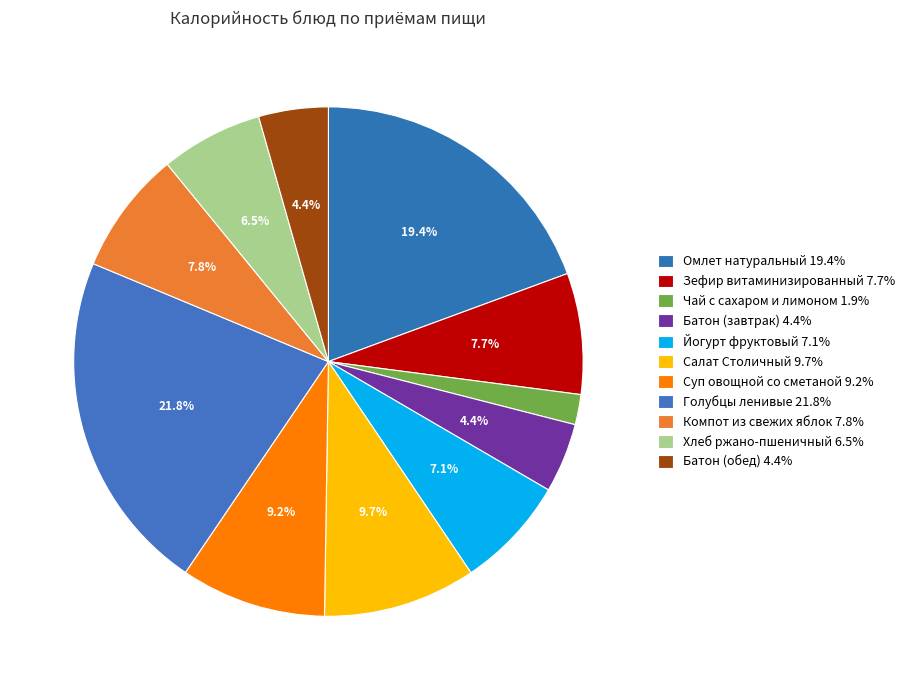

How many slices are in this pie chart?

11